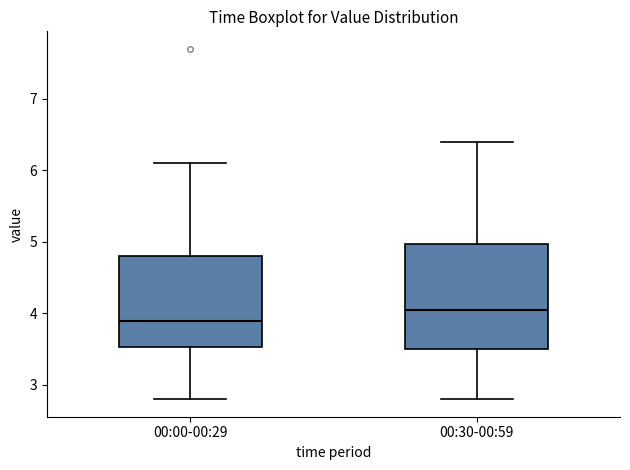

Where is the upper edge of the box for 00:00-00:29 on the y-axis? The values are not printed on the chart, so give them approximately, as read against the axis.

4.8